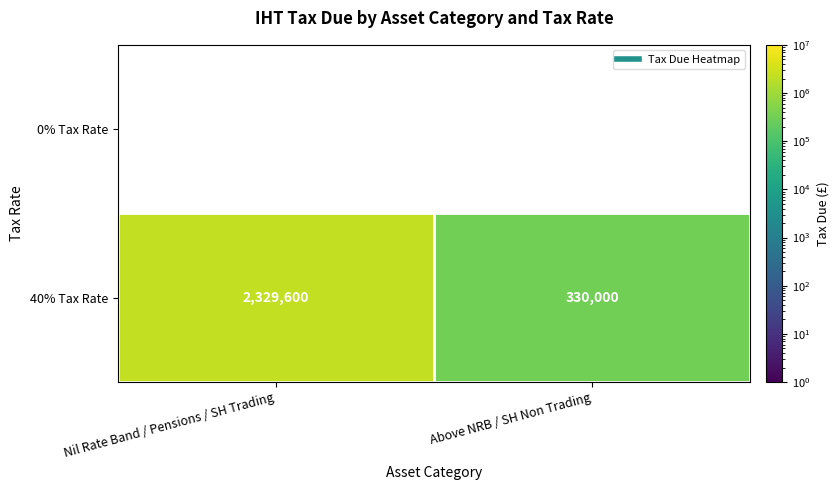

Rank the series at Above NRB / SH Non Trading from highest to lowest value.

0% Tax Rate, 40% Tax Rate